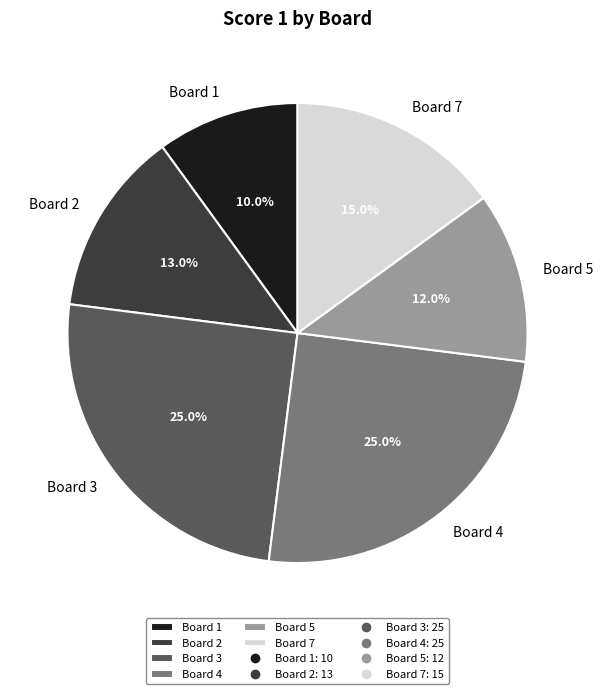

The Board 1 slice represents 10% of the pie. True or false?

True